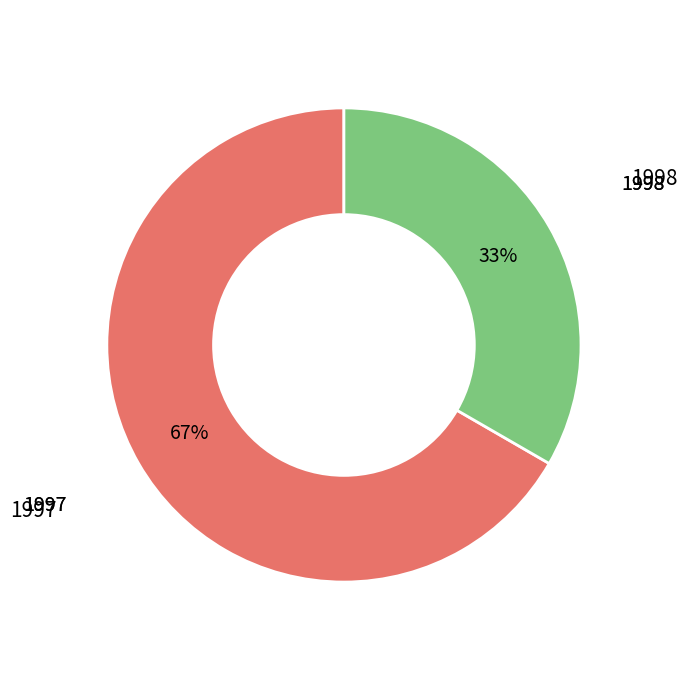

What is the majority slice?

1997